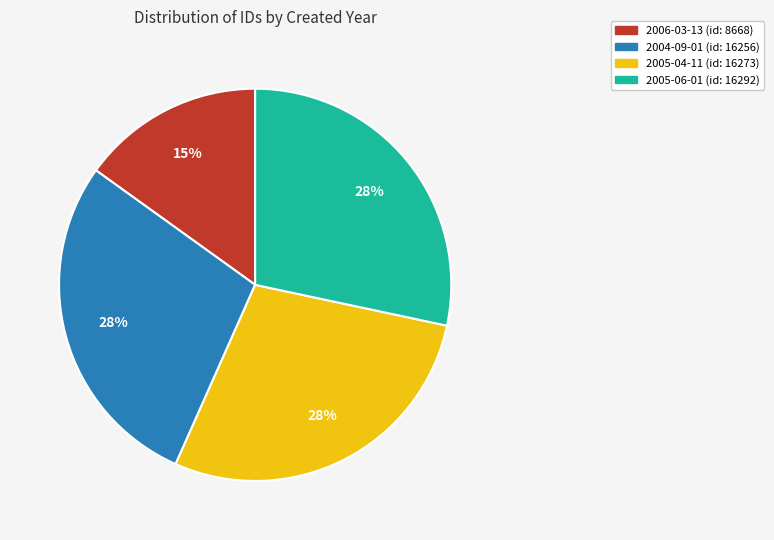

To the nearest percent, what portion does 2005-04 represent?

28%